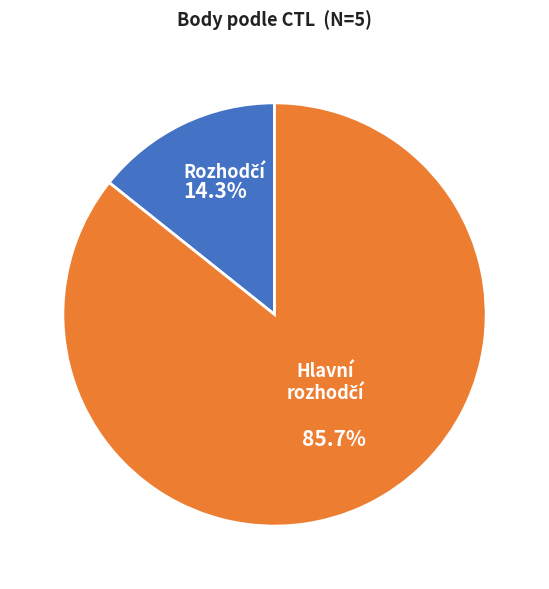

Does any single category account for the majority?

Yes